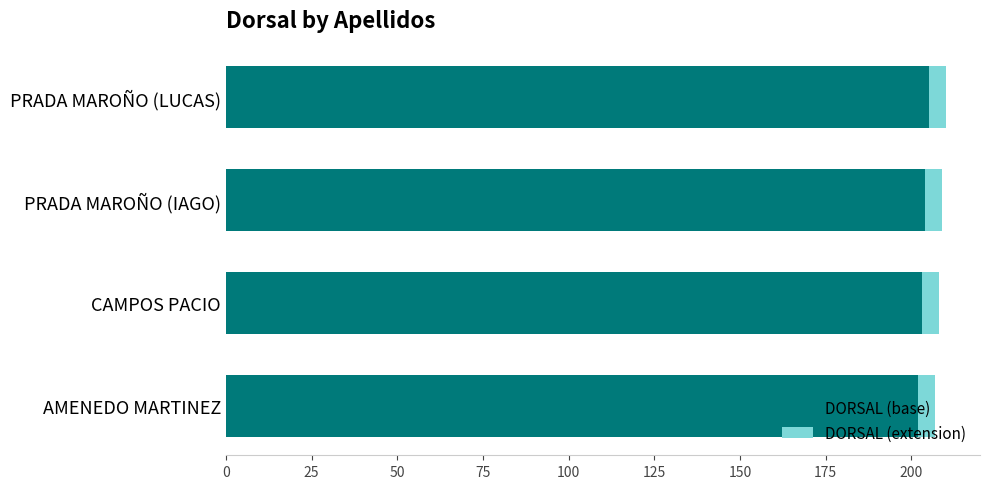

What is the sum of the DORSAL (base) values at PRADA MAROÑO (LUCAS) and AMENEDO MARTINEZ?

407